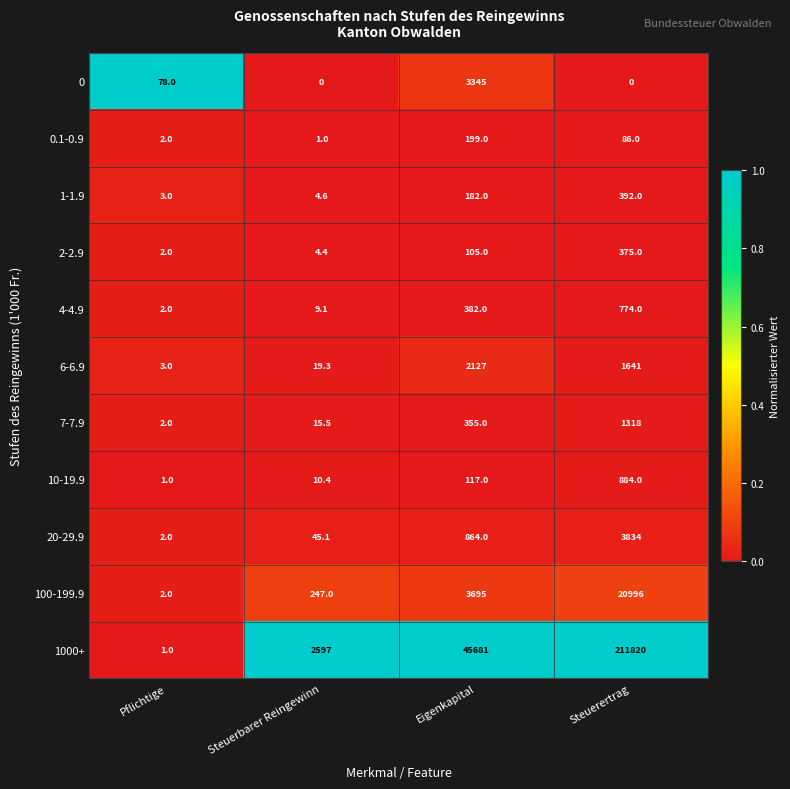

What is the approximate value of 2-2.9 at Steuerertrag?

375.0